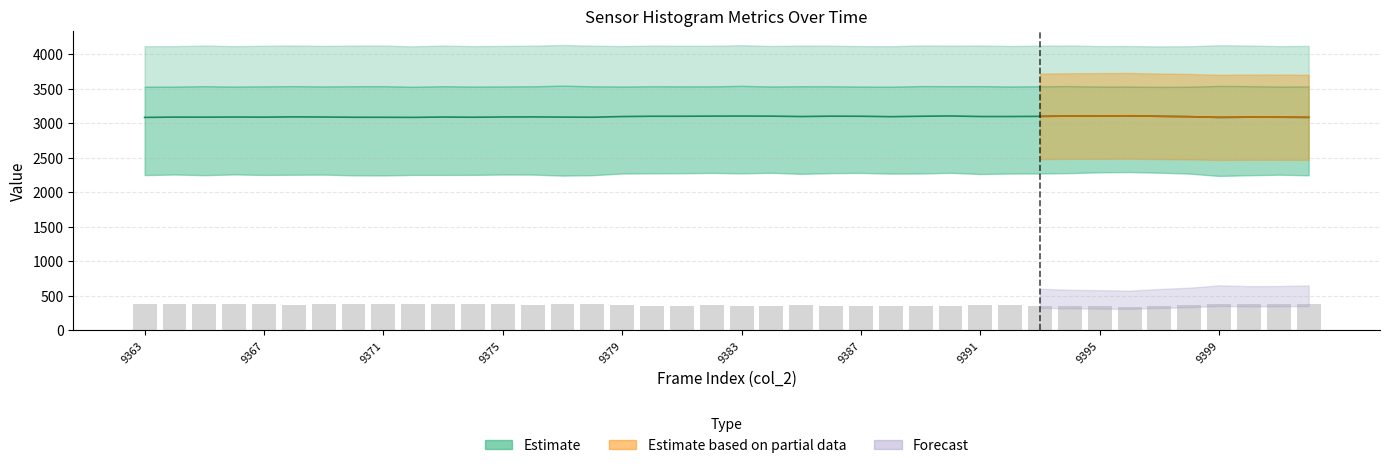

True or false: the data shows 378.5 at 38.

True